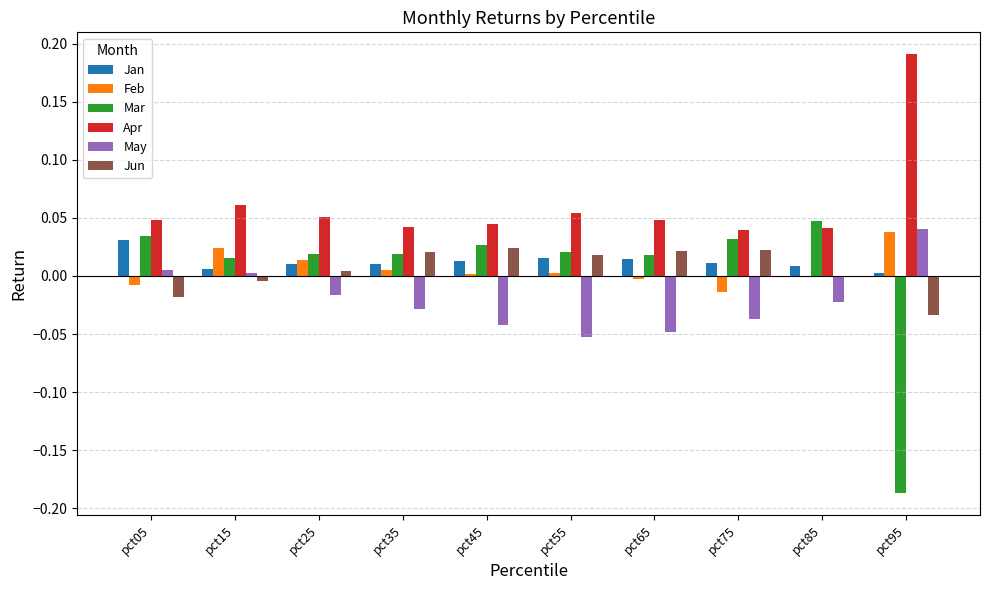

How many groups of bars are there?

10